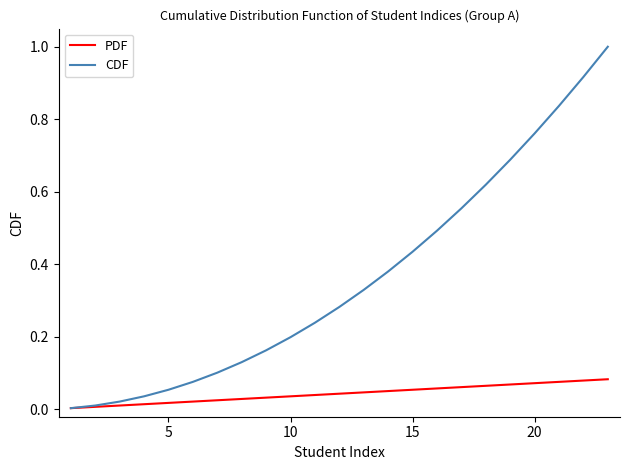

List the series in order of their peak value, lowest first.

PDF, CDF